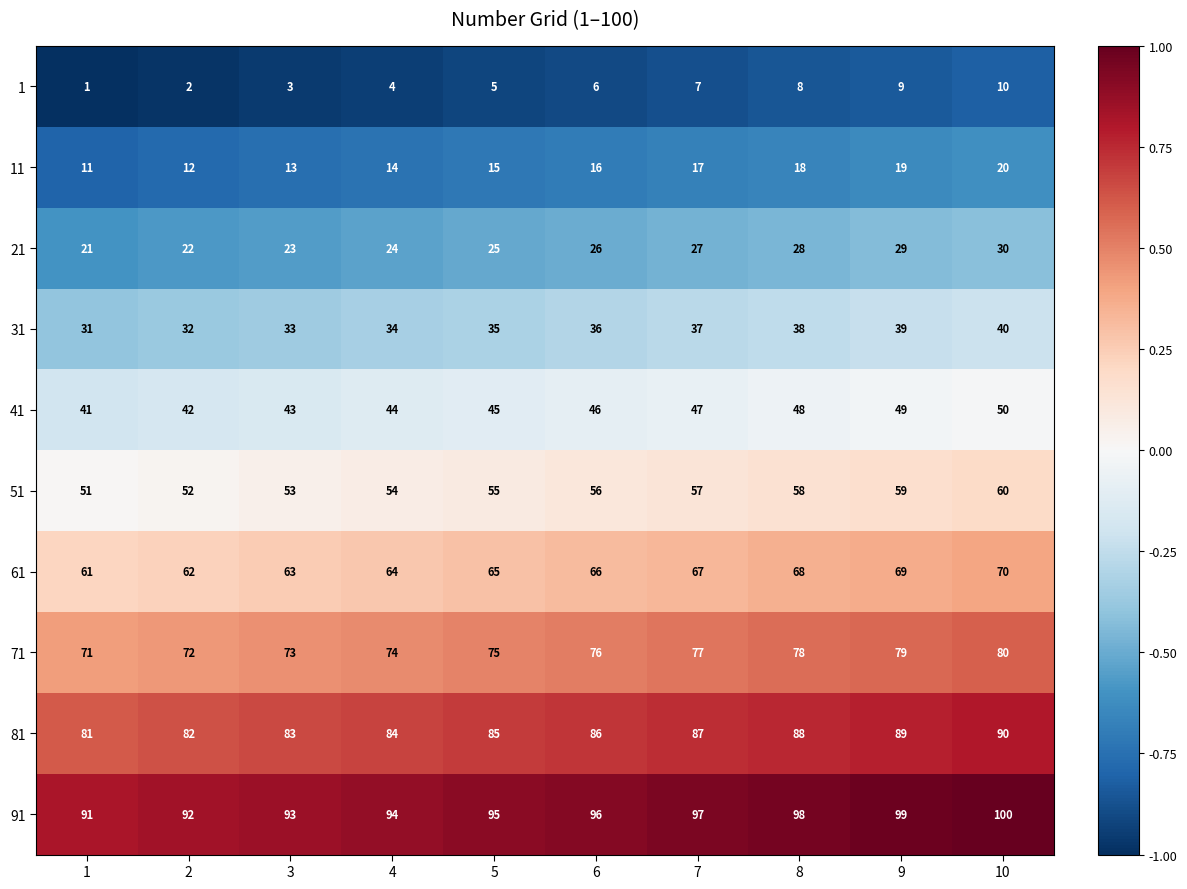

How many data points does each series have?

10